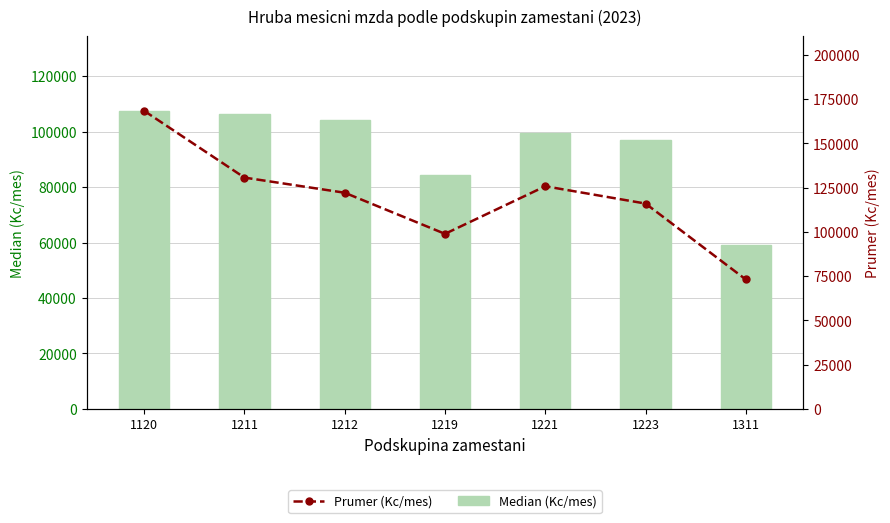

Between 1219 and 1120, which is larger?

1120